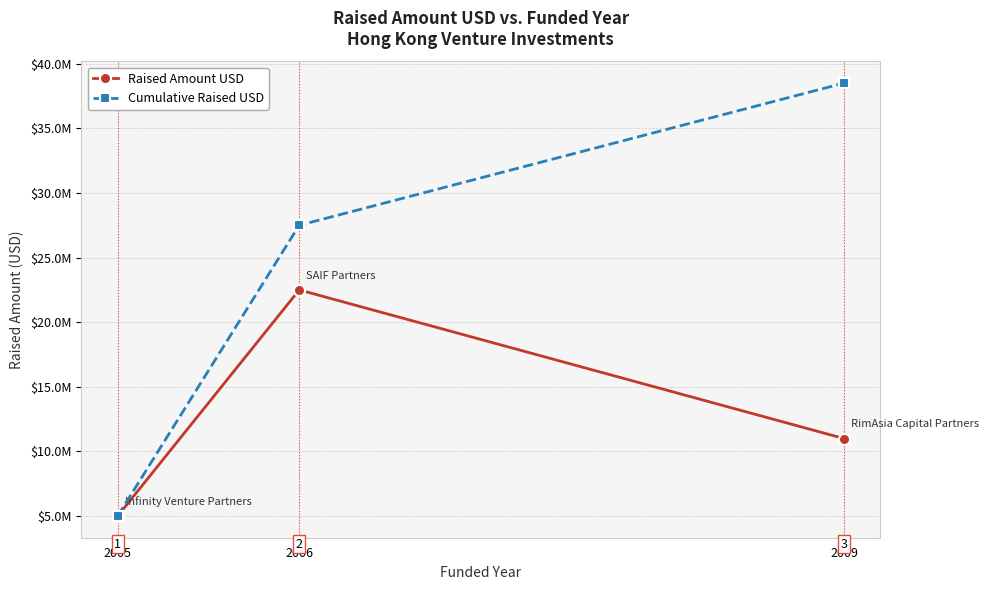

Reading right to left, transcribe all the data shown in this chart.

Raised Amount USD: 2009=11000000	2006=22500000	2005=5000000
Cumulative Raised USD: 2009=38500000	2006=27500000	2005=5000000